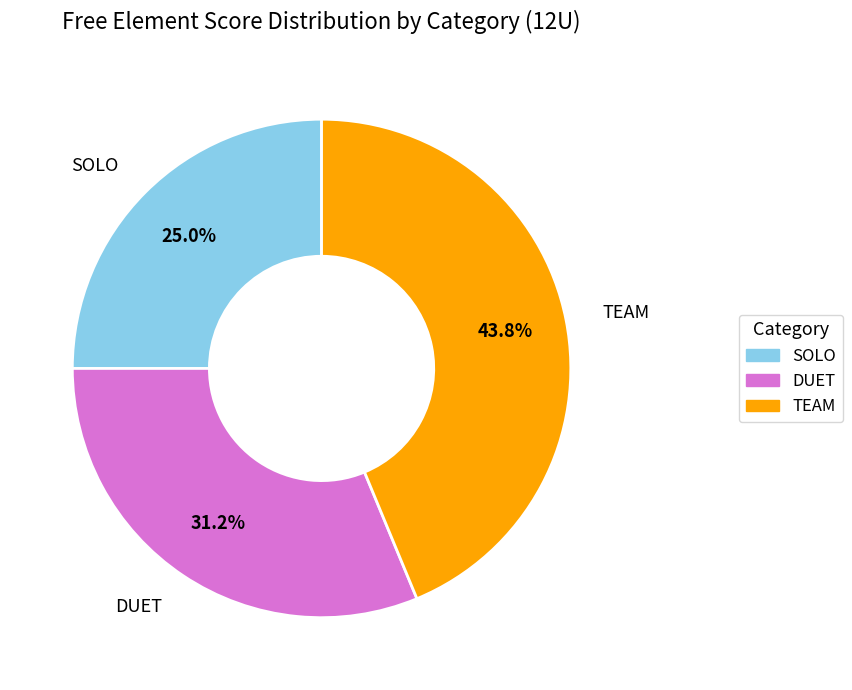

The DUET slice represents 39% of the pie. True or false?

False